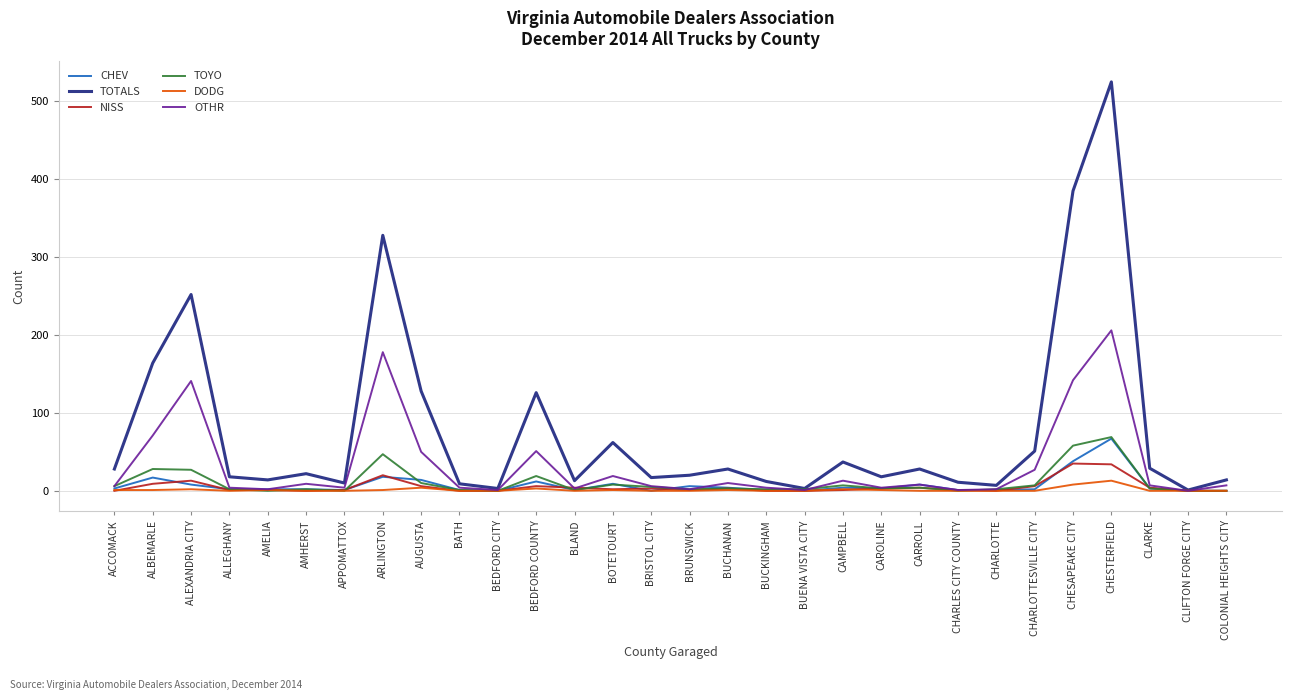

Is the value of TOTALS at CLARKE greater than the value of OTHR at CHESTERFIELD?

No